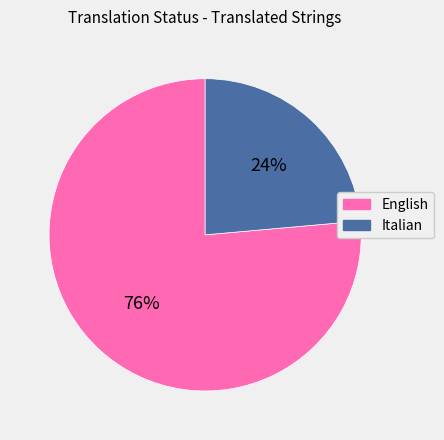

Is the sum of English and Italian greater than half?

Yes